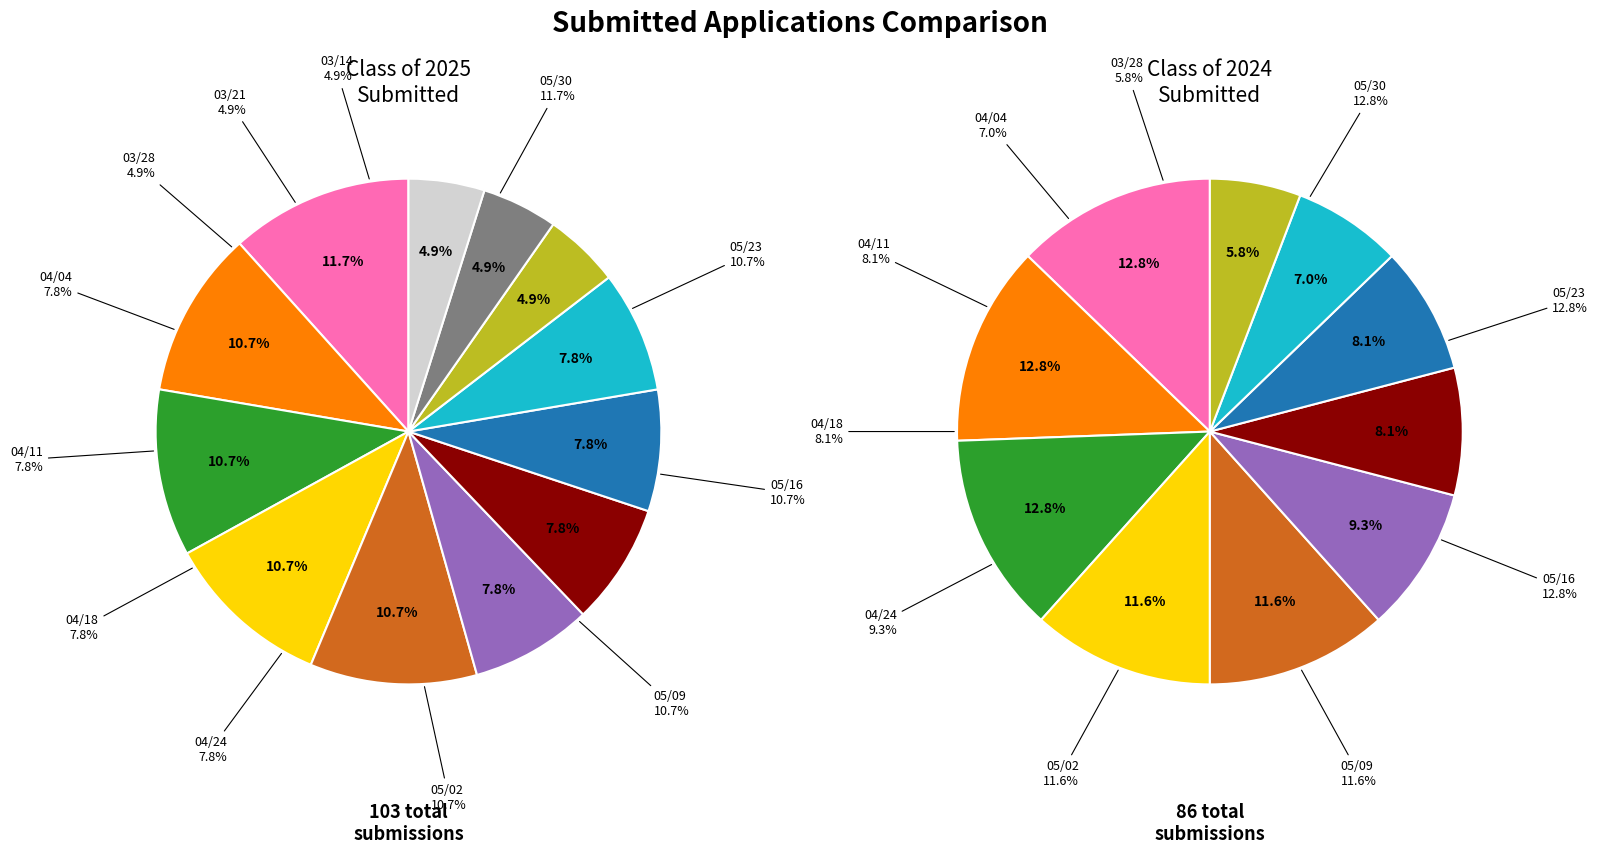

Which category has the smallest portion of the pie?

03/21